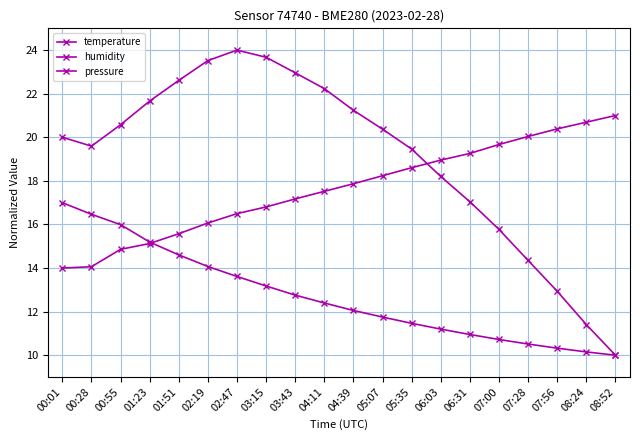

How many data points in humidity are above 17?

12